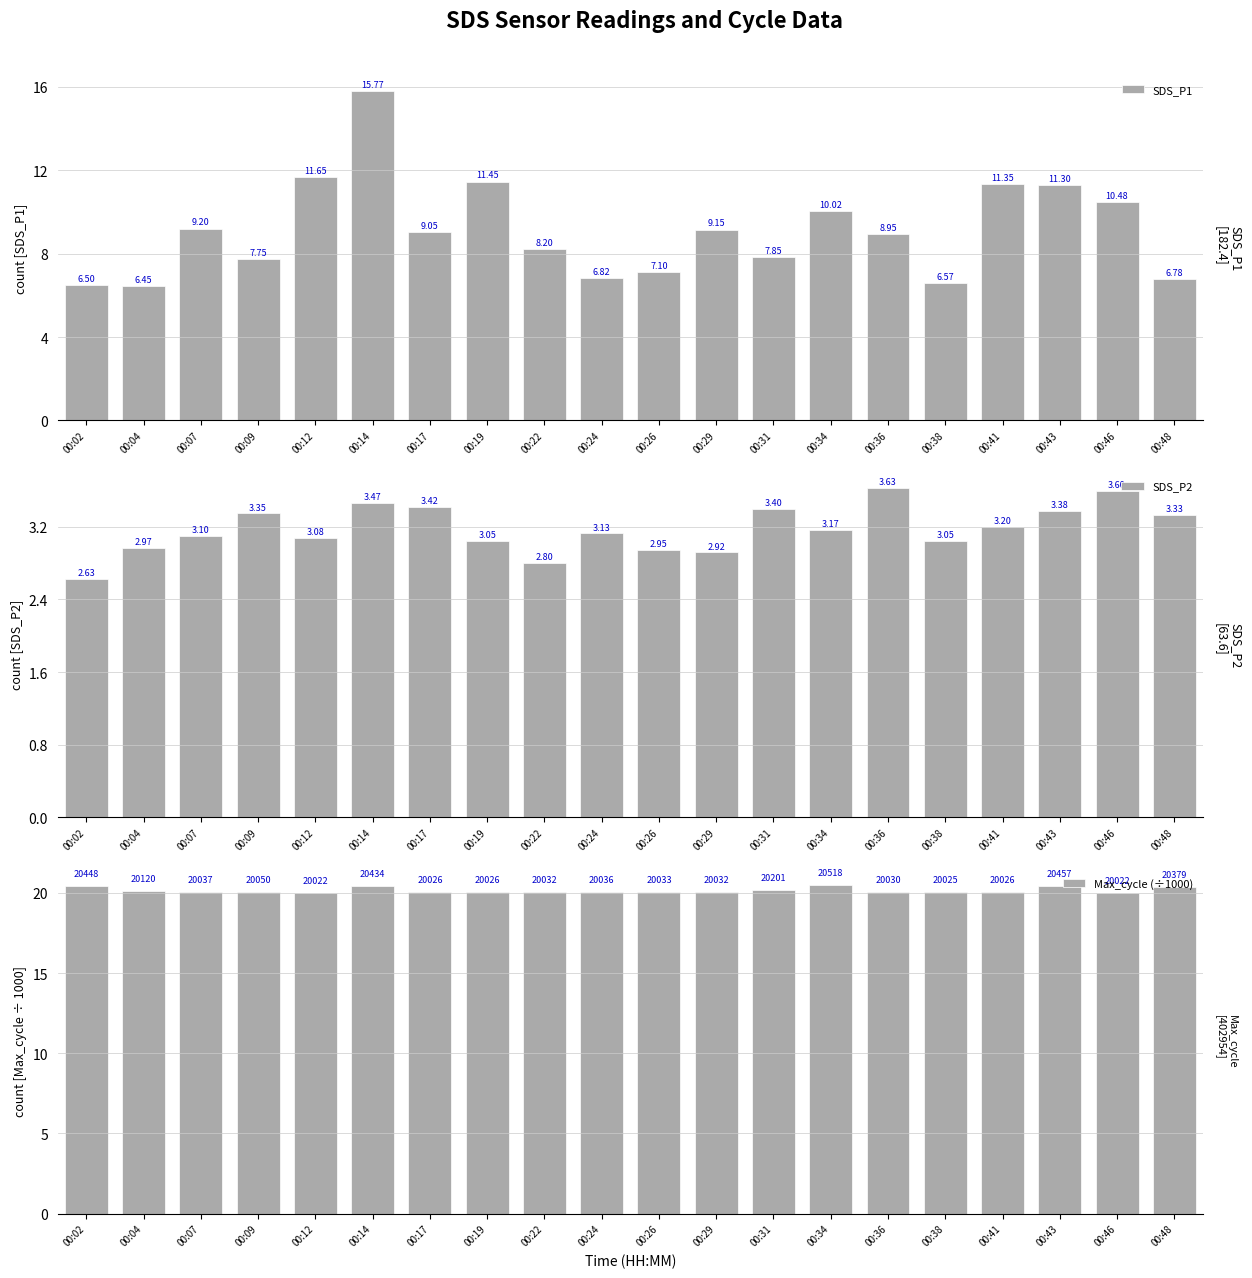

Reading right to left, what are all the values shown in this chart?

SDS_P1: 00:48=6.8	00:46=10.5	00:43=11.3	00:41=11.3	00:38=6.6	00:36=8.9	00:34=10.0	00:31=7.8	00:29=9.2	00:26=7.1	00:24=6.8	00:22=8.2	00:19=11.4	00:17=9.1	00:14=15.8	00:12=11.7	00:09=7.8	00:07=9.2	00:04=6.5	00:02=6.5
SDS_P2: 00:48=3.3	00:46=3.6	00:43=3.4	00:41=3.2	00:38=3.0	00:36=3.6	00:34=3.2	00:31=3.4	00:29=2.9	00:26=3.0	00:24=3.1	00:22=2.8	00:19=3.0	00:17=3.4	00:14=3.5	00:12=3.1	00:09=3.4	00:07=3.1	00:04=3.0	00:02=2.6
Max_cycle (÷1000): 00:48=20.4	00:46=20.0	00:43=20.5	00:41=20.0	00:38=20.0	00:36=20.0	00:34=20.5	00:31=20.2	00:29=20.0	00:26=20.0	00:24=20.0	00:22=20.0	00:19=20.0	00:17=20.0	00:14=20.4	00:12=20.0	00:09=20.1	00:07=20.0	00:04=20.1	00:02=20.4